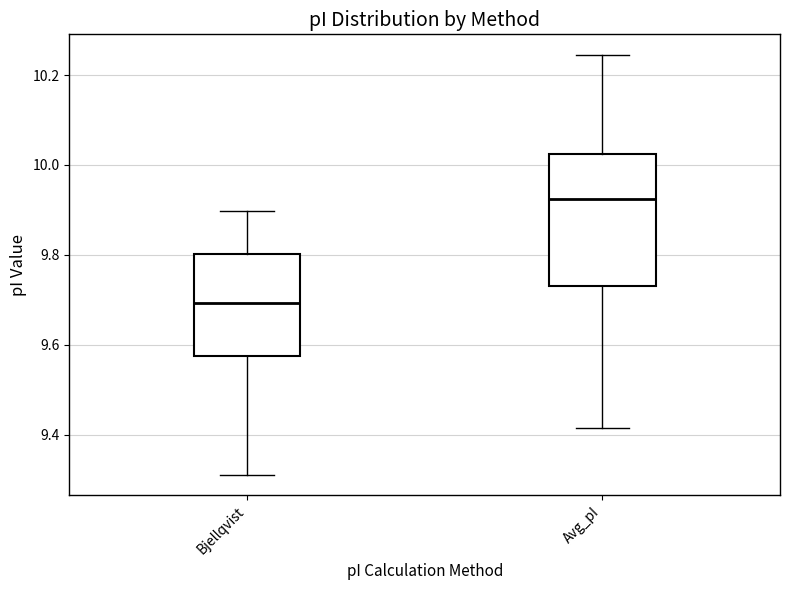

Where does the lower whisker of the box for Bjellqvist end on the y-axis? The values are not printed on the chart, so give them approximately, as read against the axis.

9.32